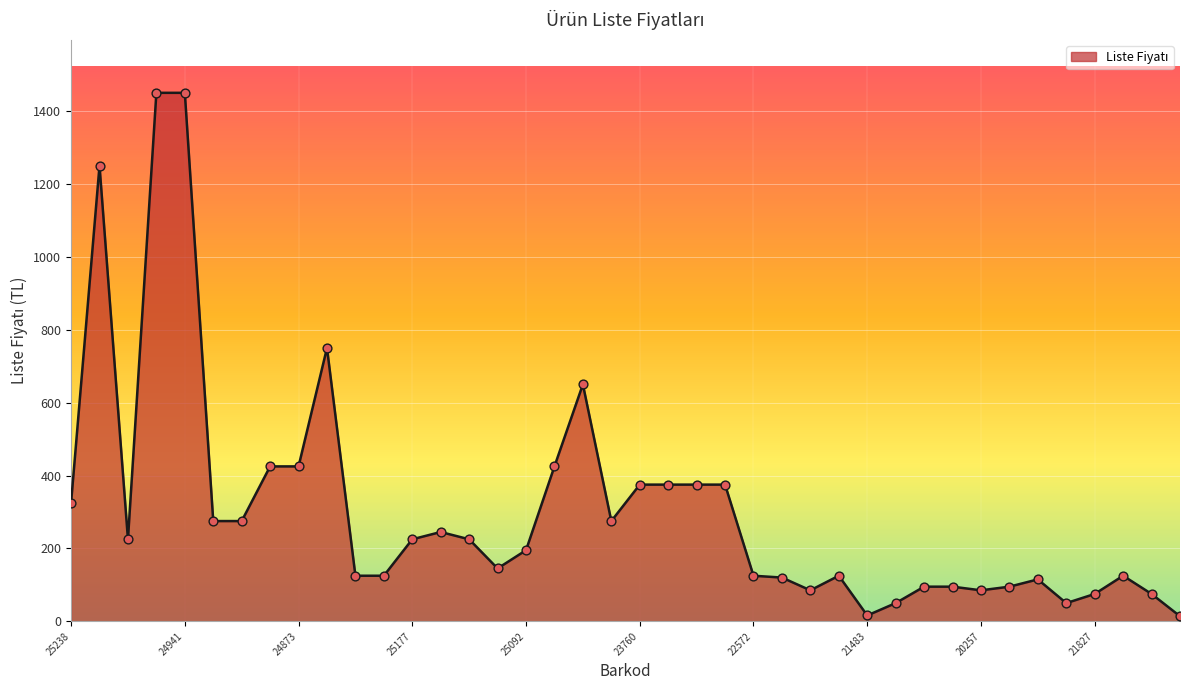

What is the maximum value shown in the chart?

1450.0